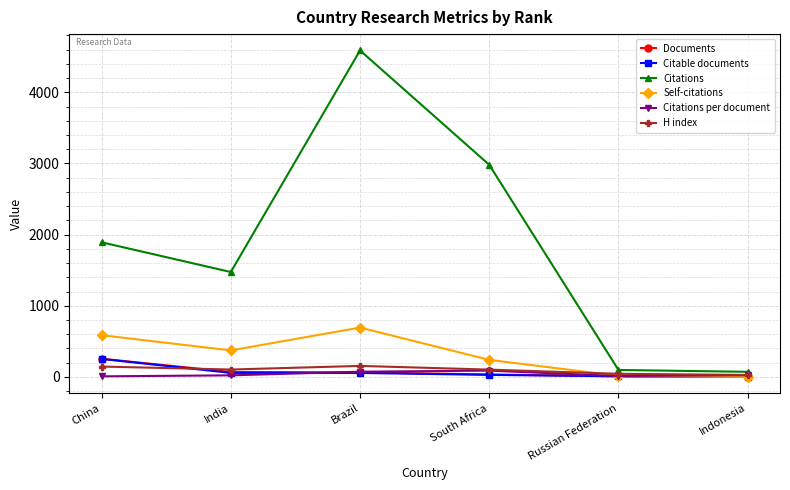

How many data points in Self-citations are less than 372?

3